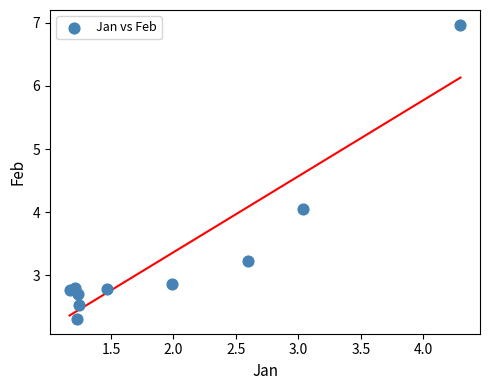

What is the average X value?

1.9